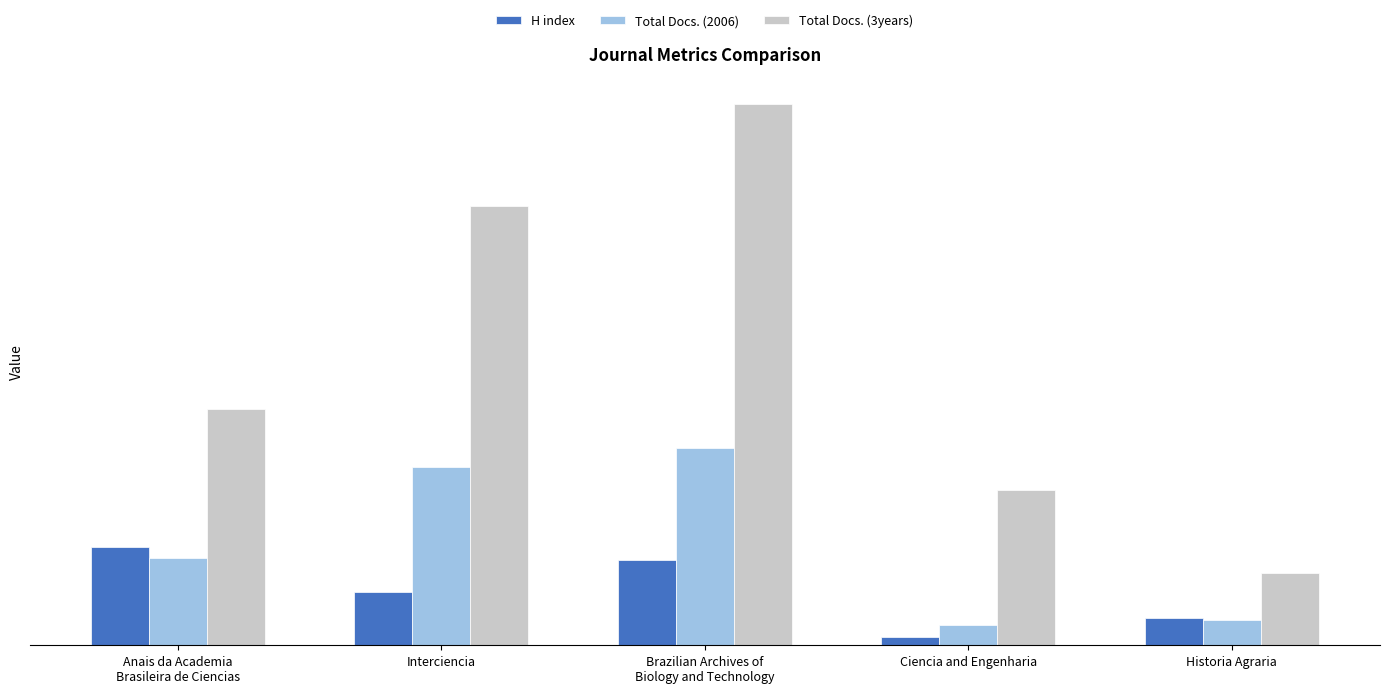

Does the chart contain stacked bars?

No